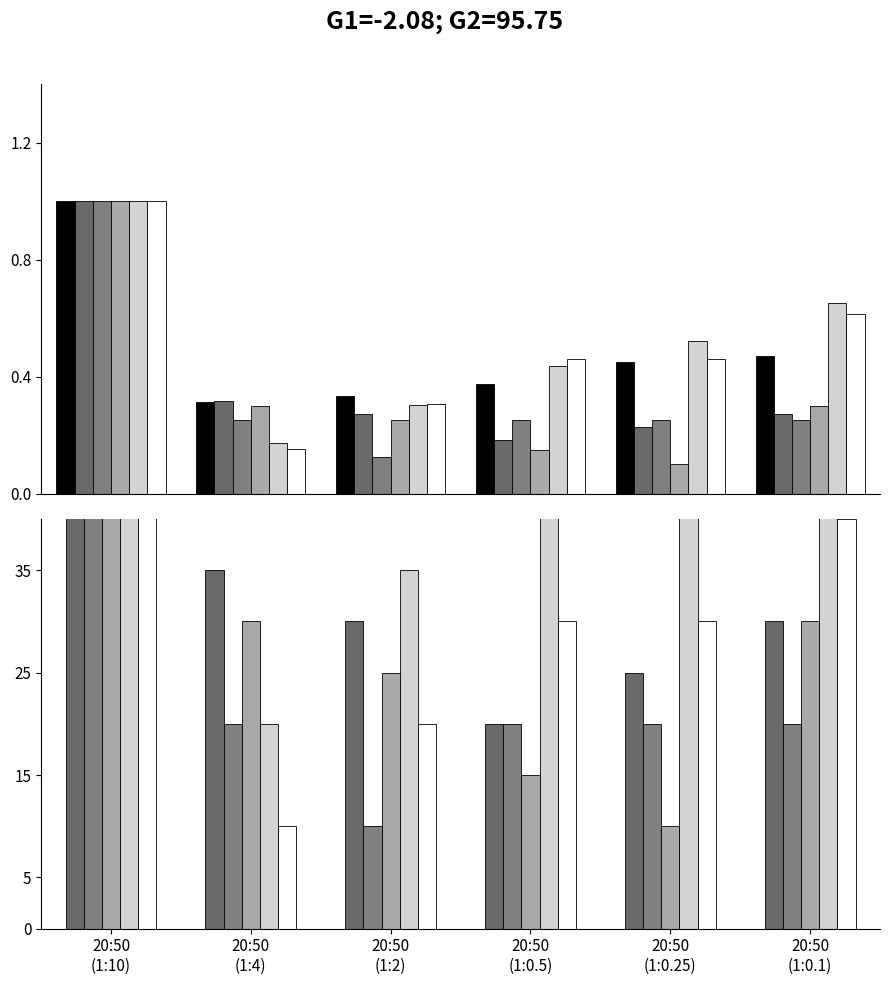

At how many categories does at least one series exceed 75?

1